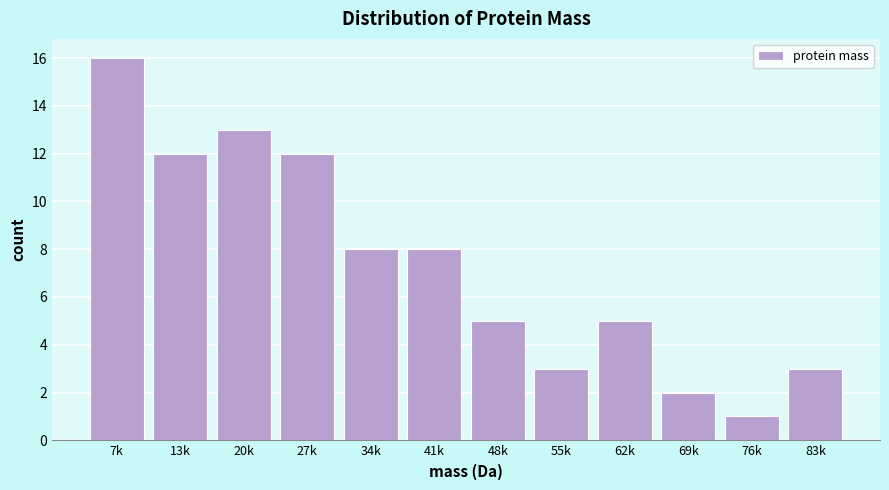

Reading left to right, list all the values displayed in this chart.

7k=16	13k=12	20k=13	27k=12	34k=8	41k=8	48k=5	55k=3	62k=5	69k=2	76k=1	83k=3